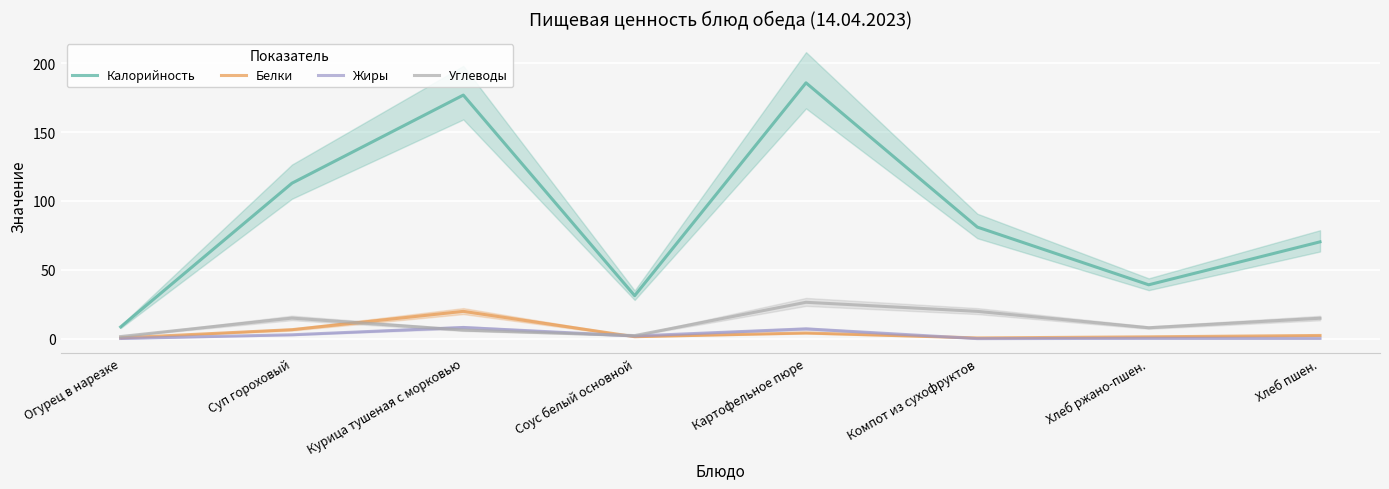

True or false: Жиры and Белки intersect in this chart.

True